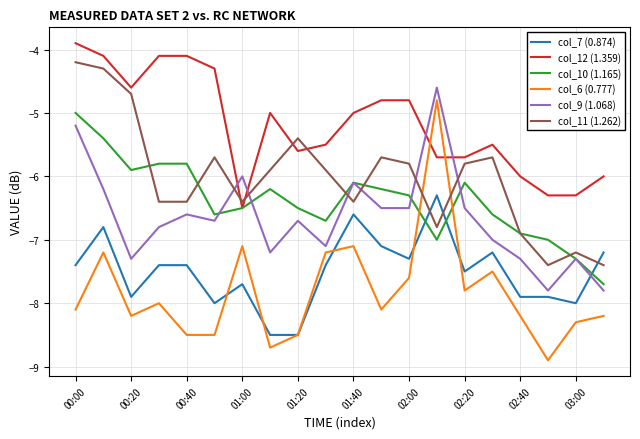

What are all the series names shown in the legend?

col_7 (0.874), col_12 (1.359), col_10 (1.165), col_6 (0.777), col_9 (1.068), col_11 (1.262)